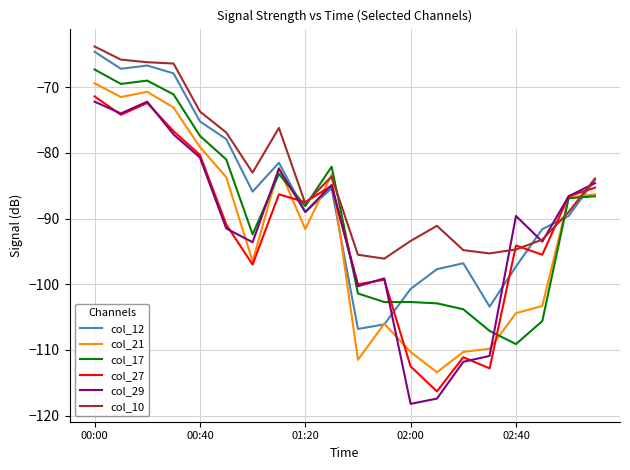

Which series has the largest total across all categories?

col_10